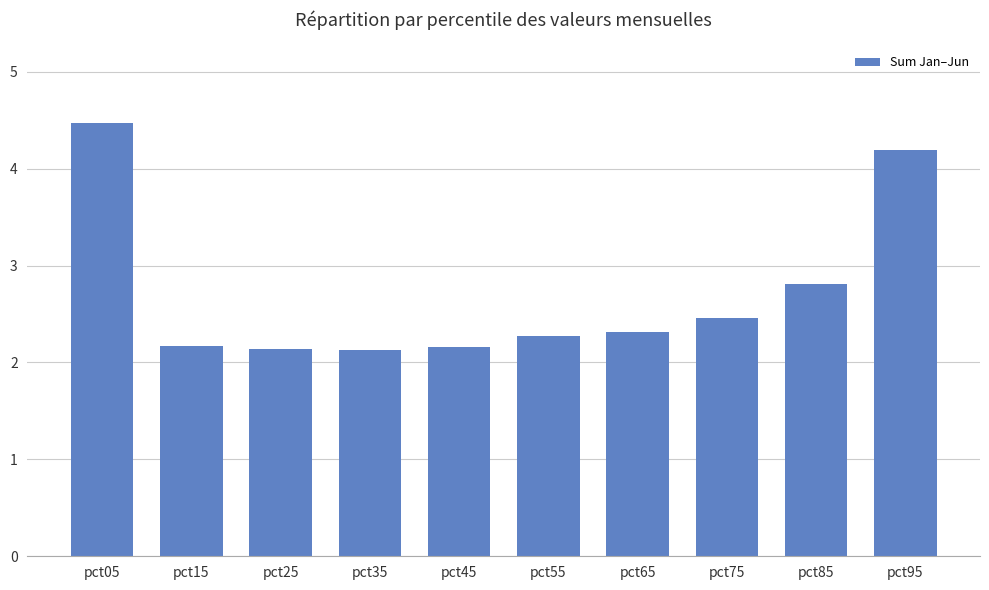

What is the smallest value displayed?

2.1